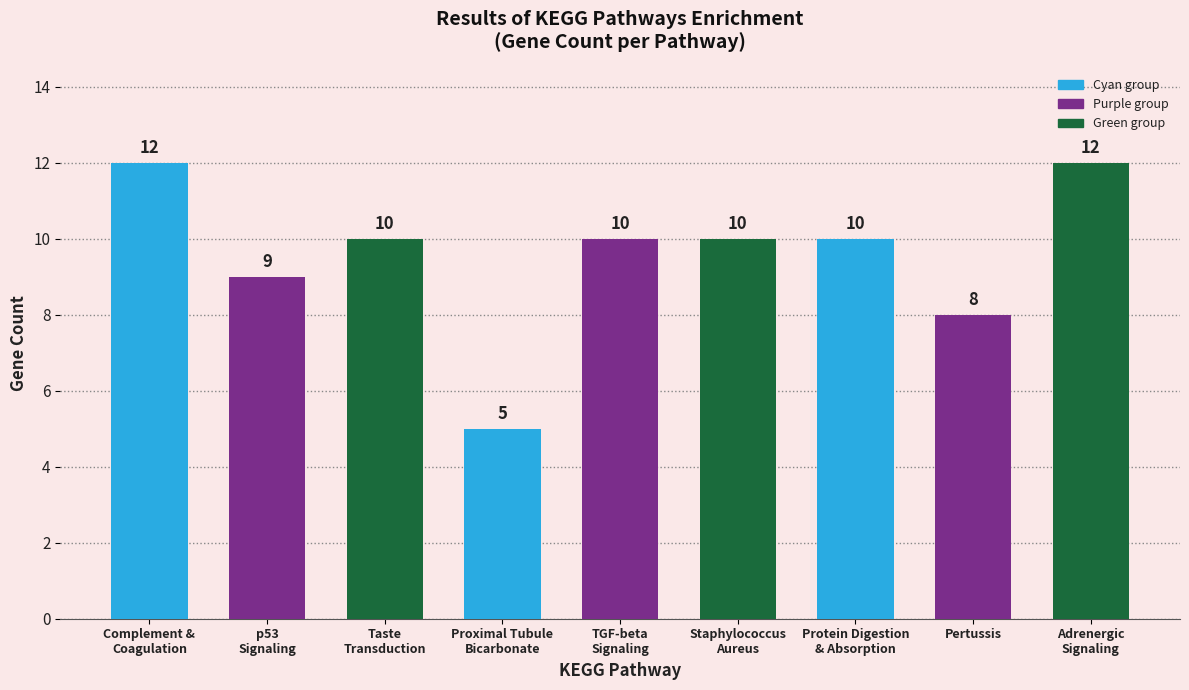

Reading left to right, transcribe all the data shown in this chart.

Complement &
Coagulation=12	p53
Signaling=9	Taste
Transduction=10	Proximal Tubule
Bicarbonate=5	TGF-beta
Signaling=10	Staphylococcus
Aureus=10	Protein Digestion
& Absorption=10	Pertussis=8	Adrenergic
Signaling=12